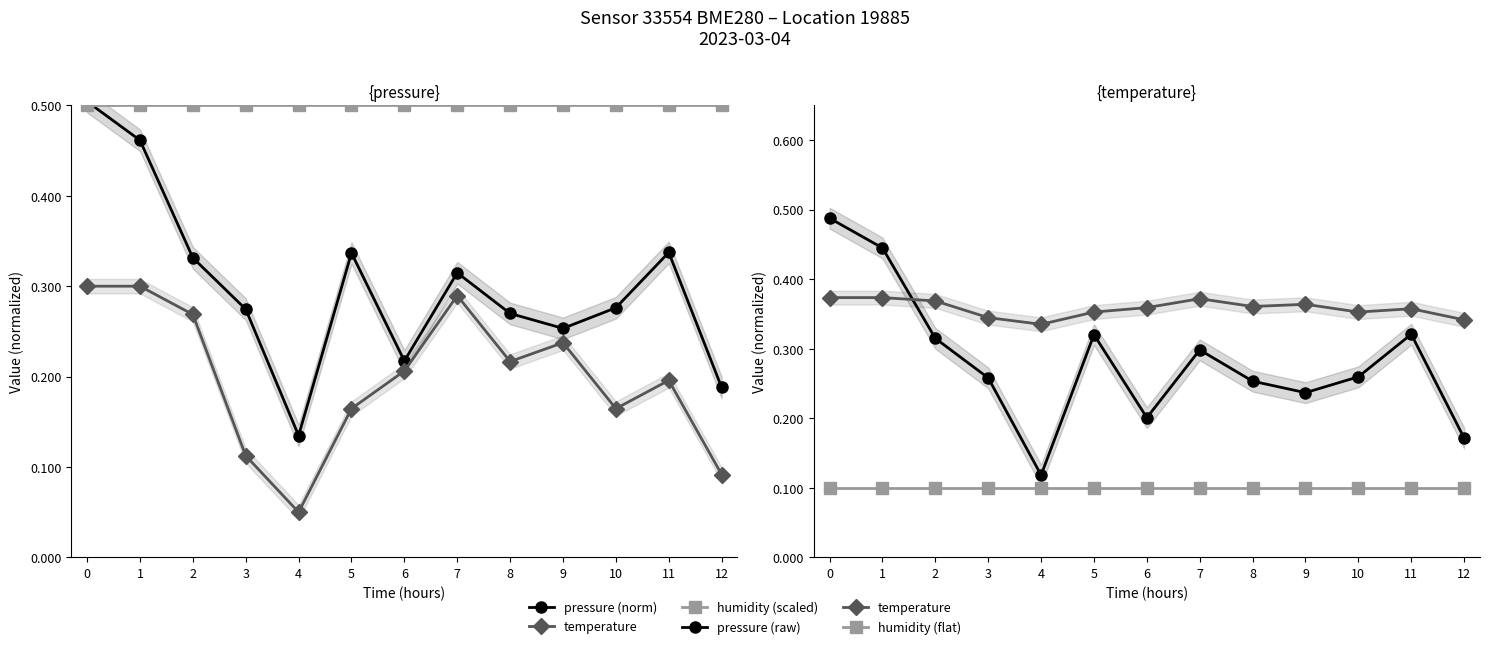

True or false: pressure (norm) has a value of 0.7 at 0.

False